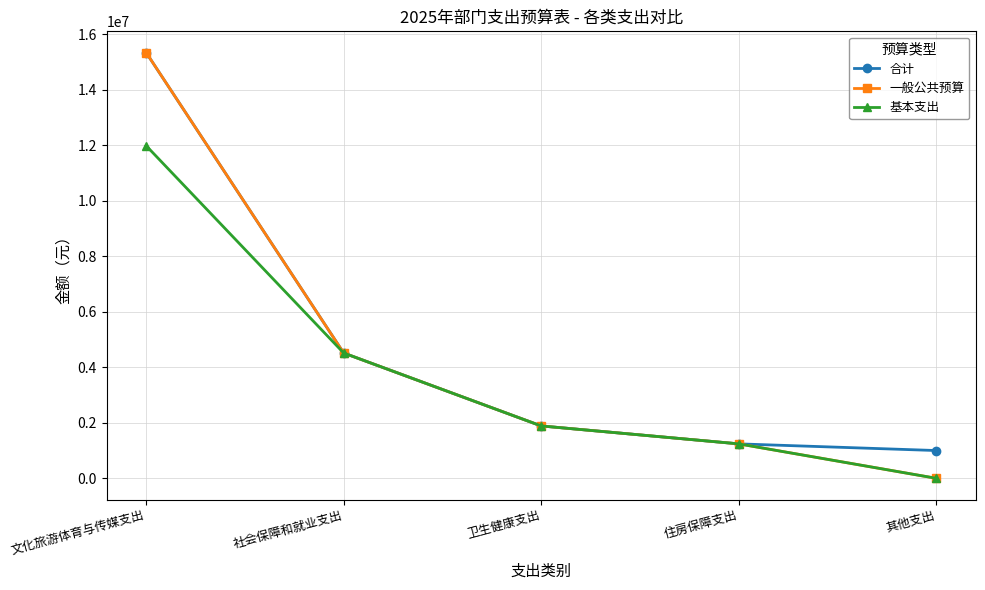

What is the sum of the 基本支出 values at 社会保障和就业支出 and 住房保障支出?

5754123.8